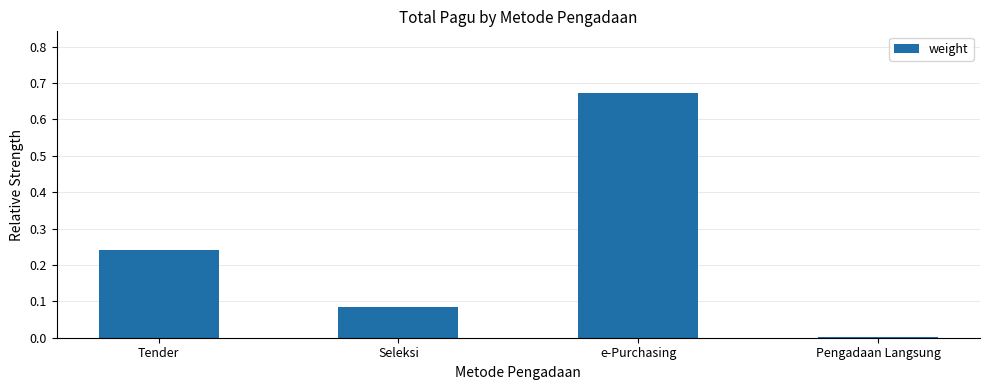

Does the chart contain stacked bars?

No